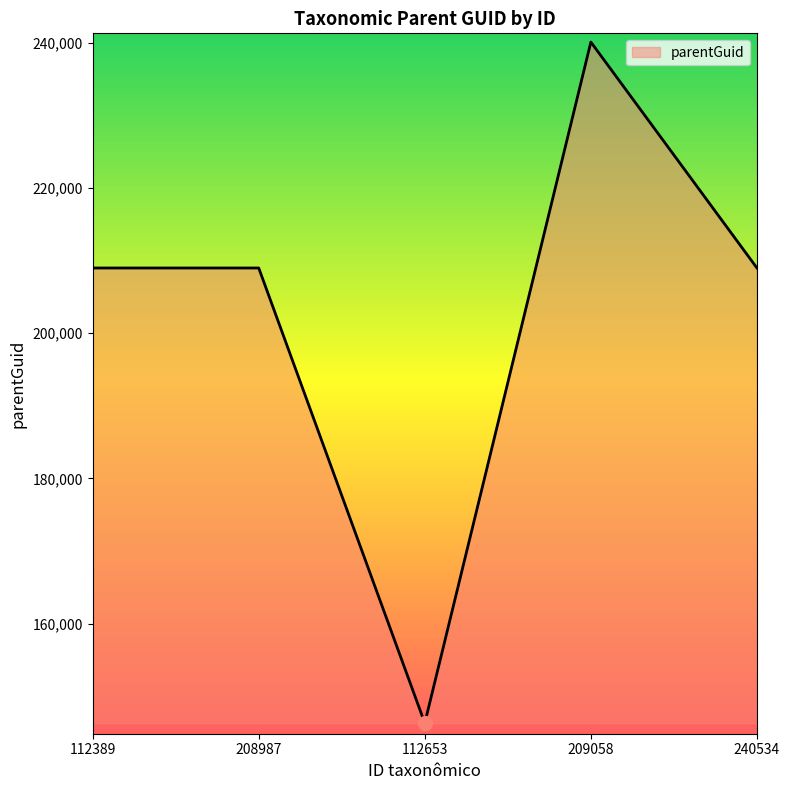

What is the approximate value at 112389, to the nearest 50?

209000